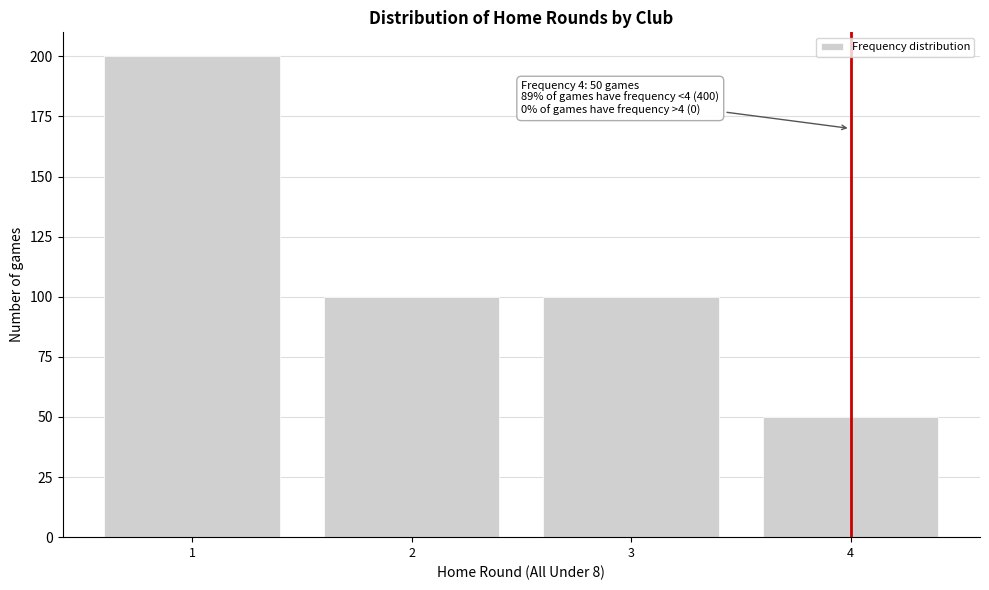

Reading left to right, what are all the values shown in this chart?

200	100	100	50